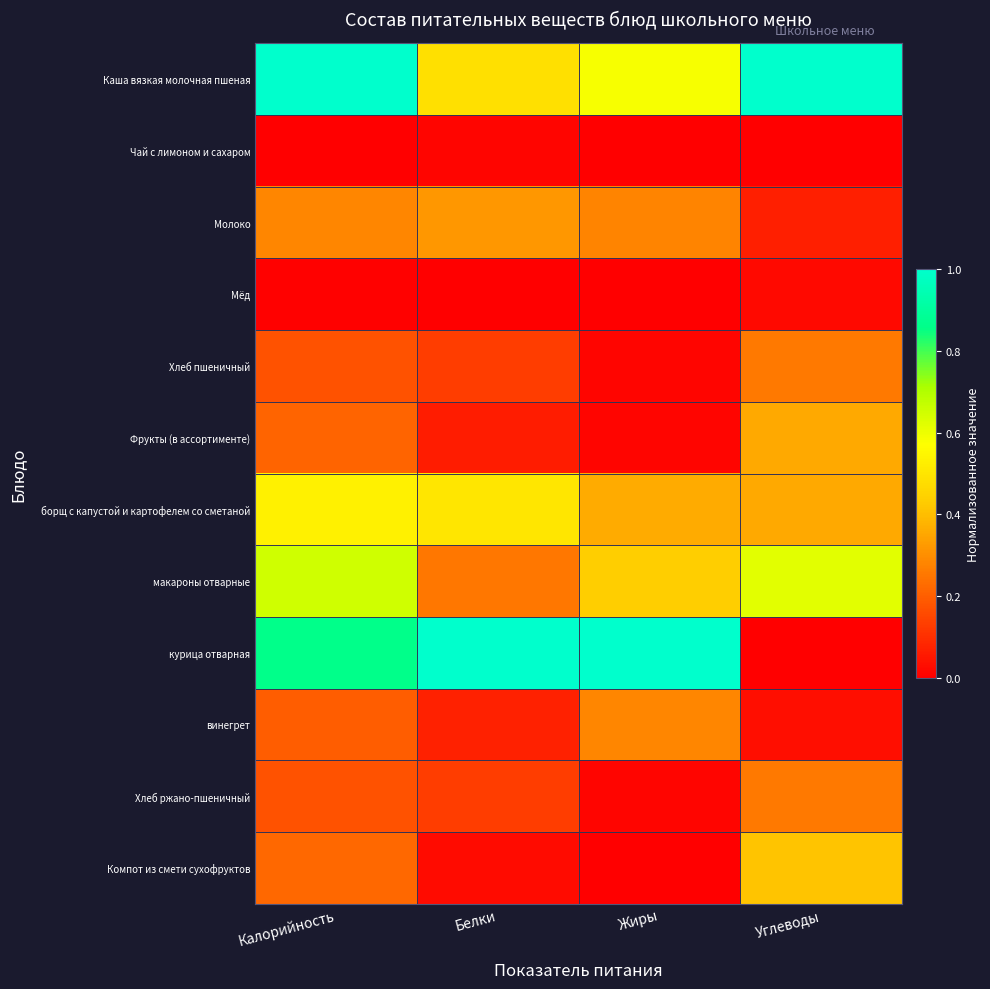

List the series in order of their peak value, highest first.

Каша вязкая молочная пшеная, курица отварная, макароны отварные, борщ с капустой и картофелем со сметаной, Компот из смети сухофруктов, Фрукты (в ассортименте), Молоко, винегрет, Хлеб пшеничный, Хлеб ржано-пшеничный, Мёд, Чай с лимоном и сахаром